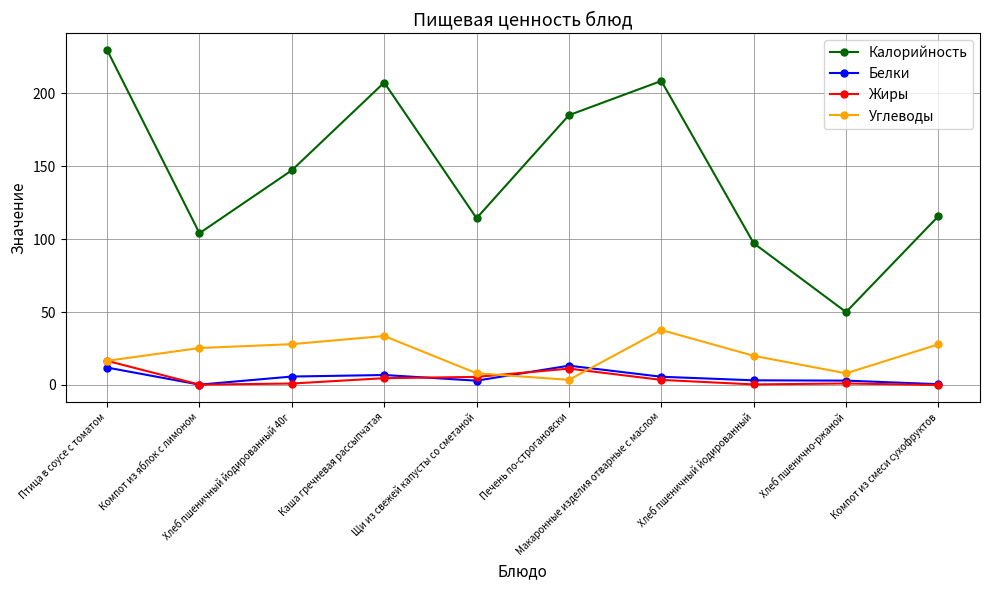

In Белки, how many points are higher than both neighbors (excluding endpoints)?

2